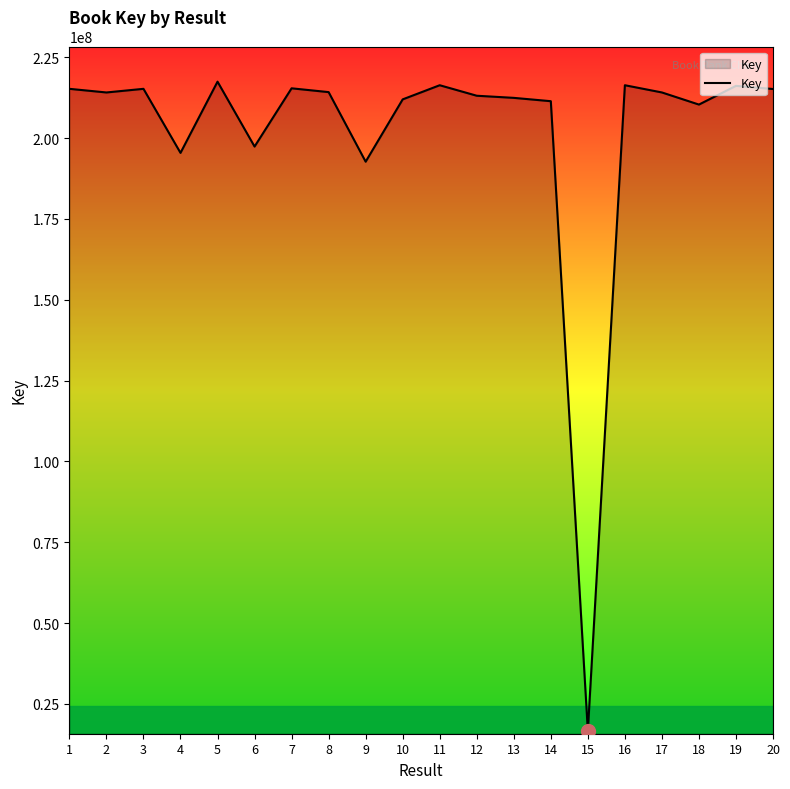

What value does the data have at 14?

211414901